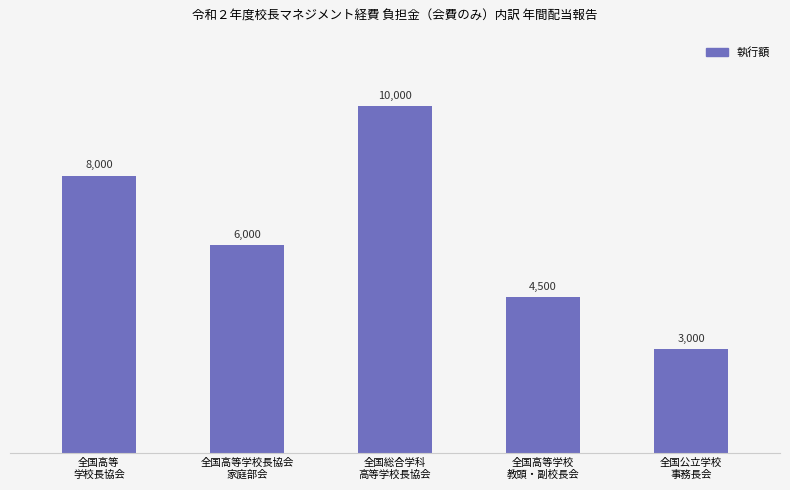

Count the number of categories in the chart.

5